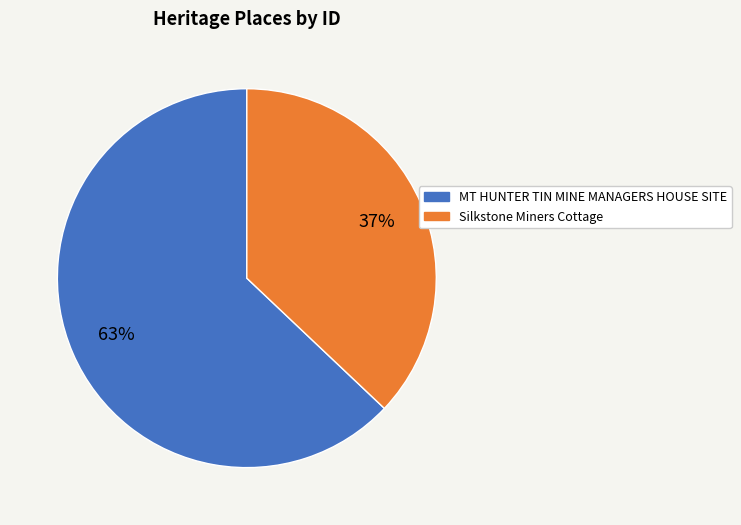

The MT HUNTER TIN MINE MANAGERS HOUSE SITE slice represents 63% of the pie. True or false?

True